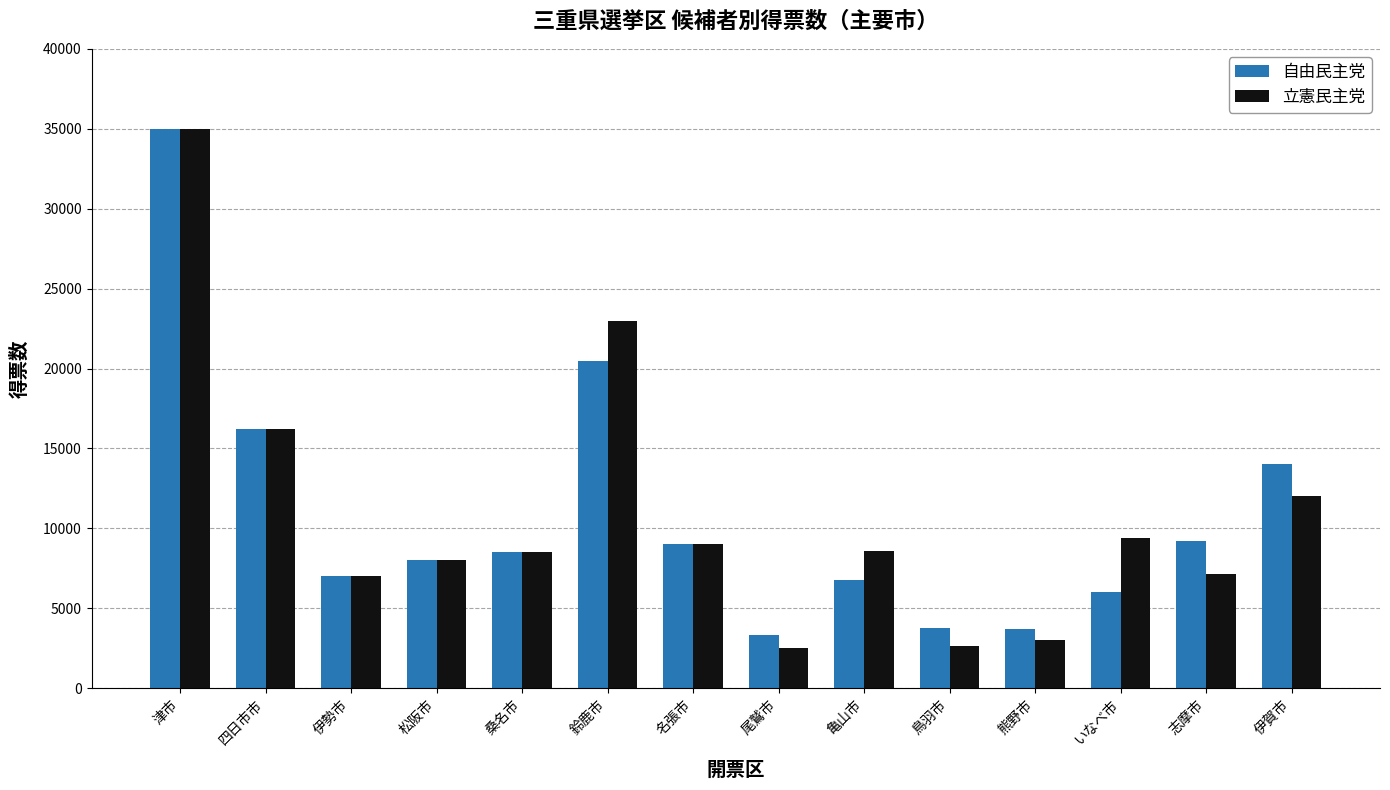

What position from the right is 尾鷲市?

7